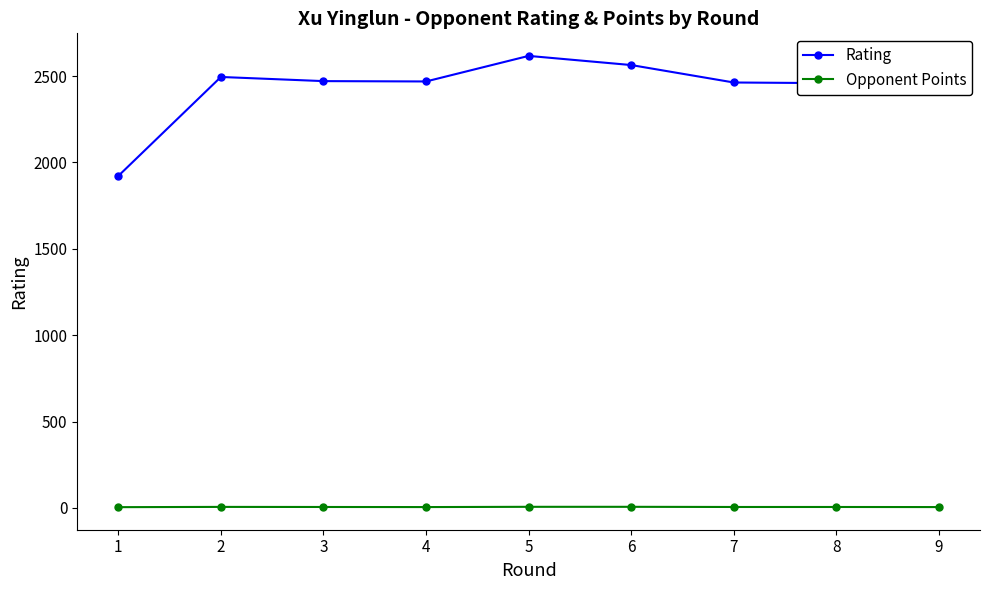

What is the maximum value for Opponent Points?

6.5